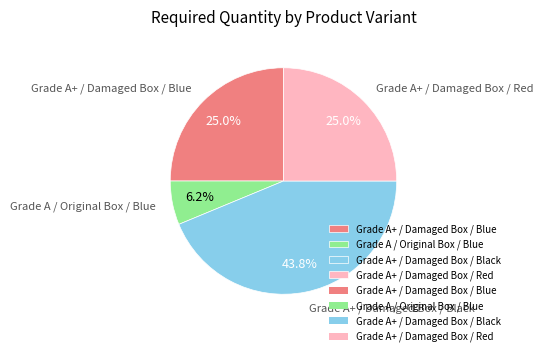

What percentage is the Grade A+ / Damaged Box / Black slice, to the nearest percent?

44%